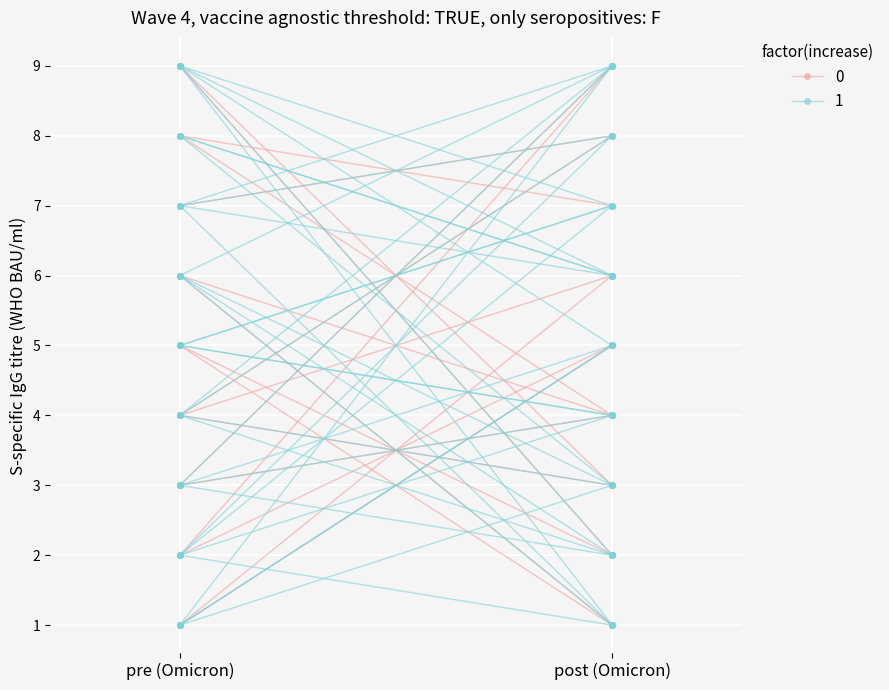

The value of col_8 at 3 is 5. True or false?

False